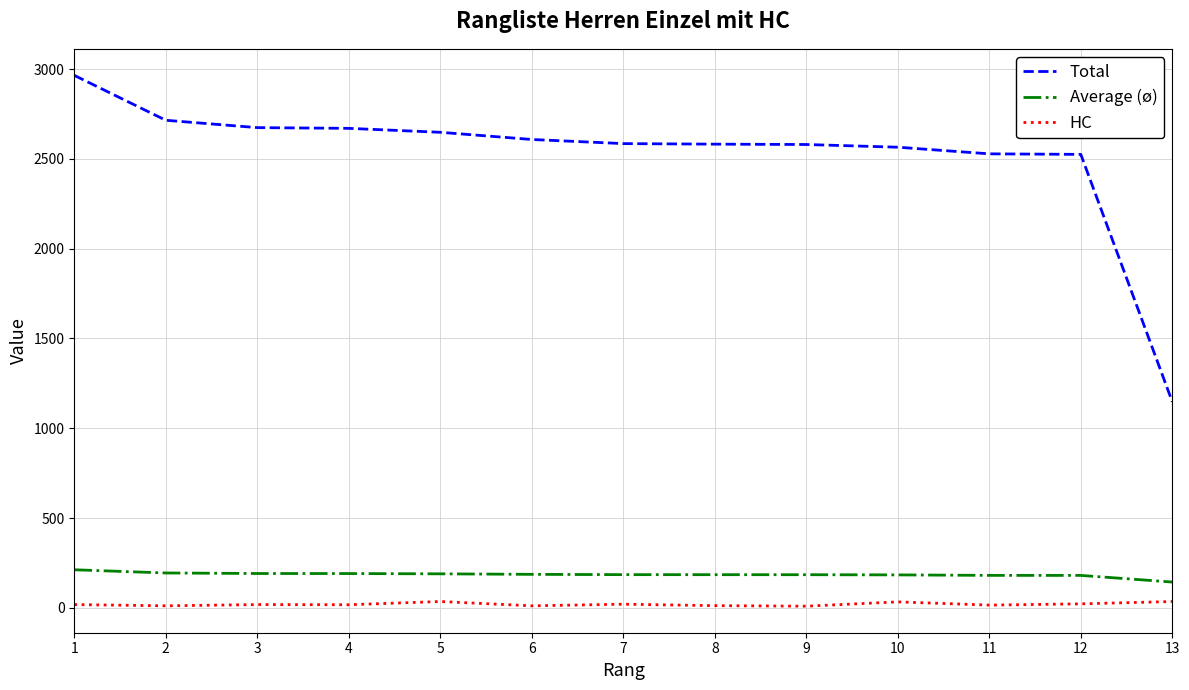

Which series has the widest spread of values?

Total